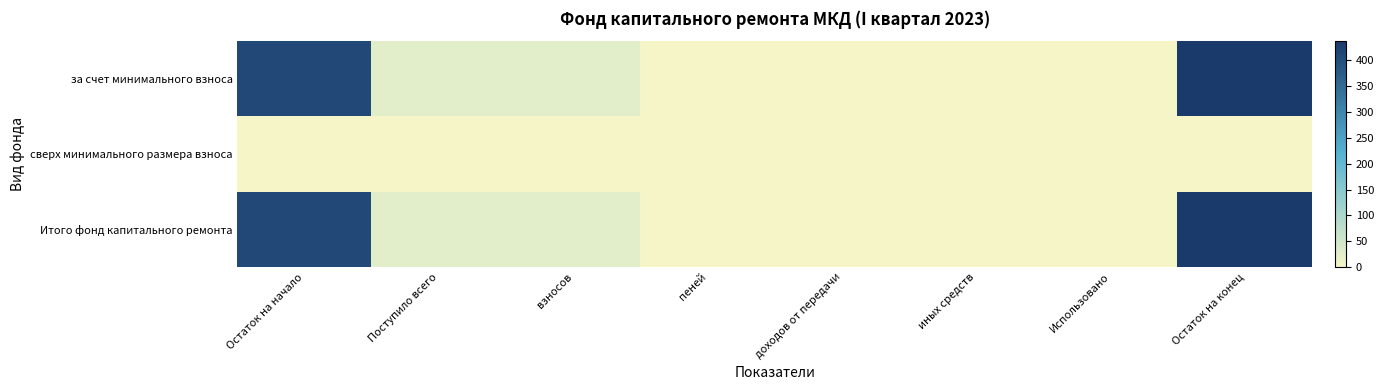

Rank the series at доходов от передачи from lowest to highest value.

за счет минимального взноса, сверх минимального размера взноса, Итого фонд капитального ремонта